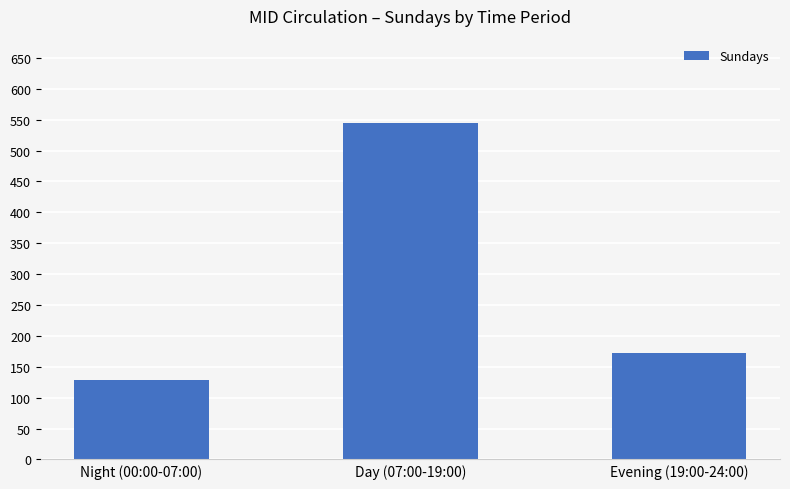

Read the value at Night (00:00-07:00).

128